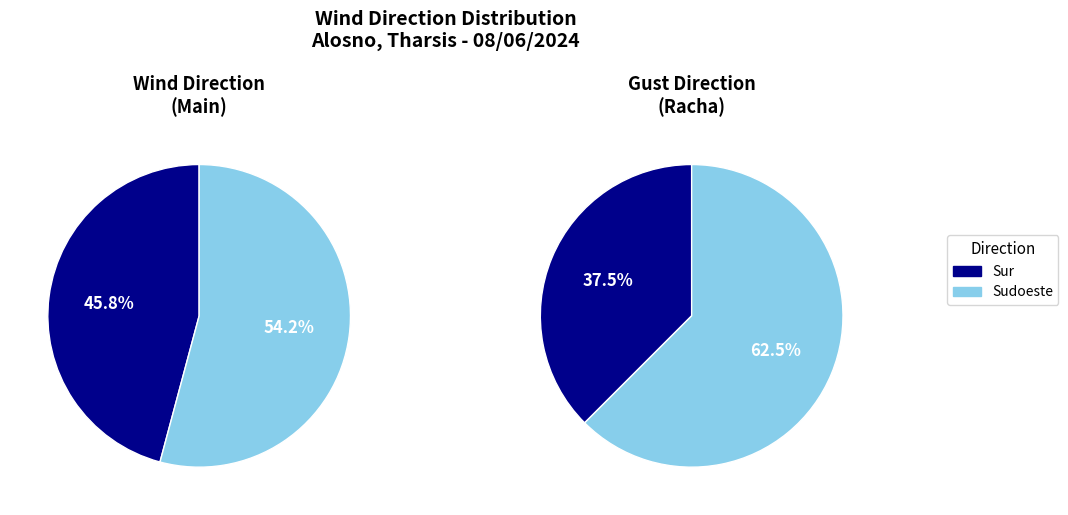

Which slice is the largest?

Sudoeste